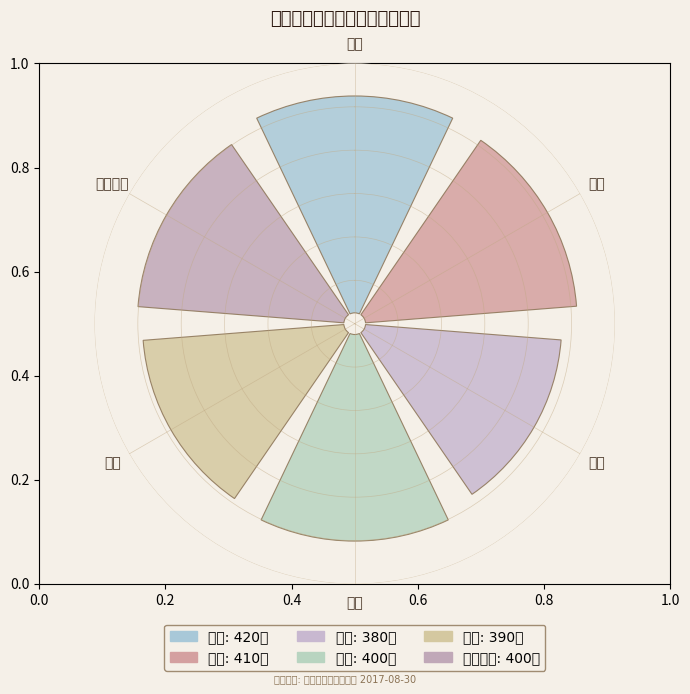

Approximately how many times larger is the value at 金羊 compared to 润丰水泥?

1.0